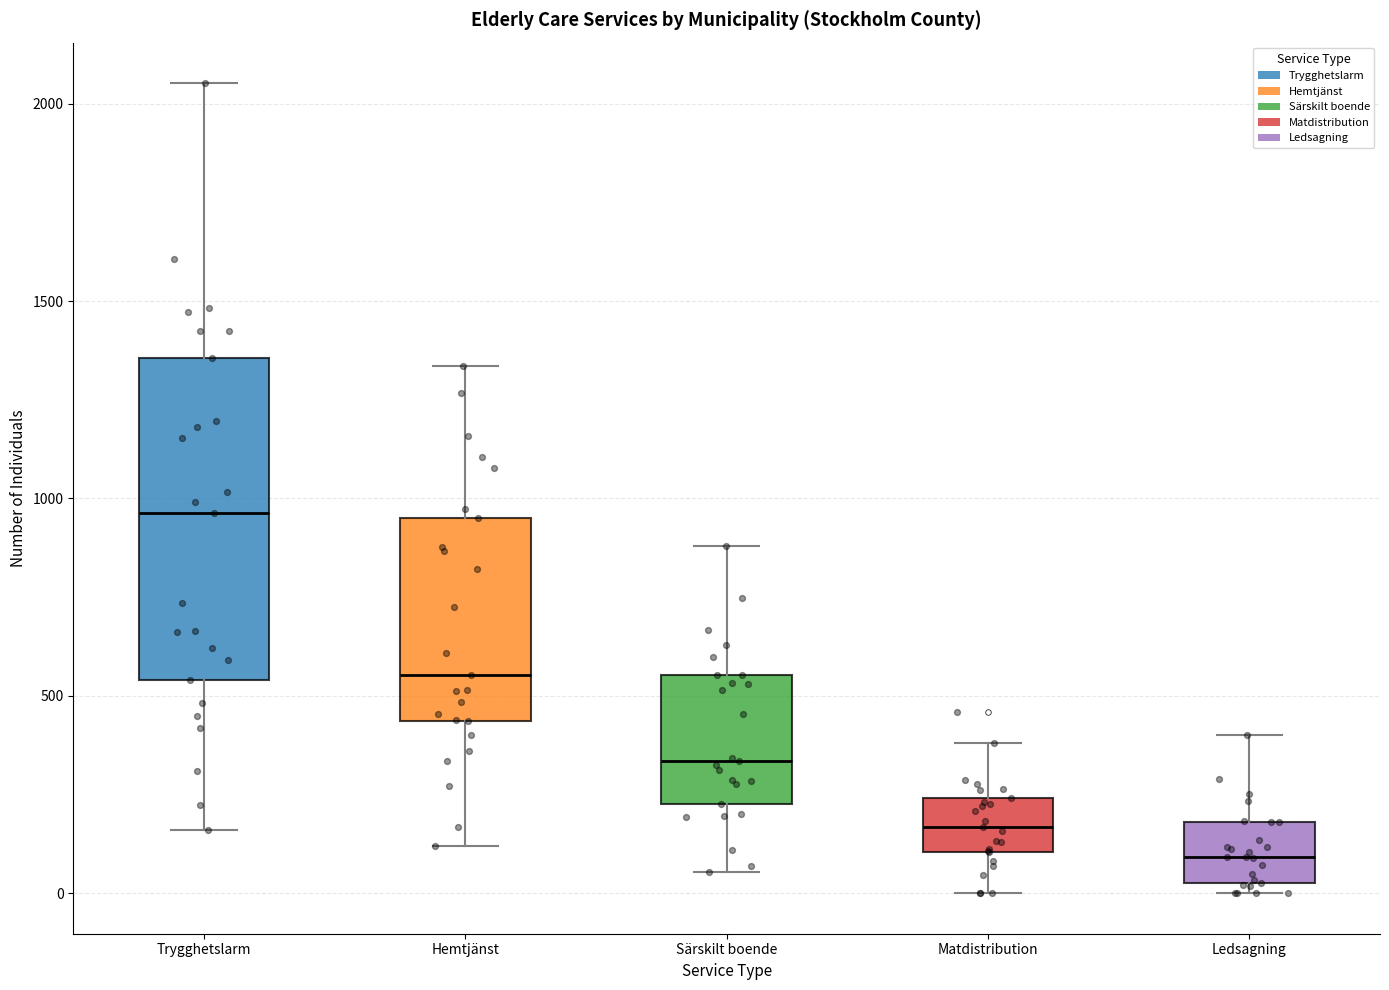

Which box's median line is the highest?

Trygghetslarm